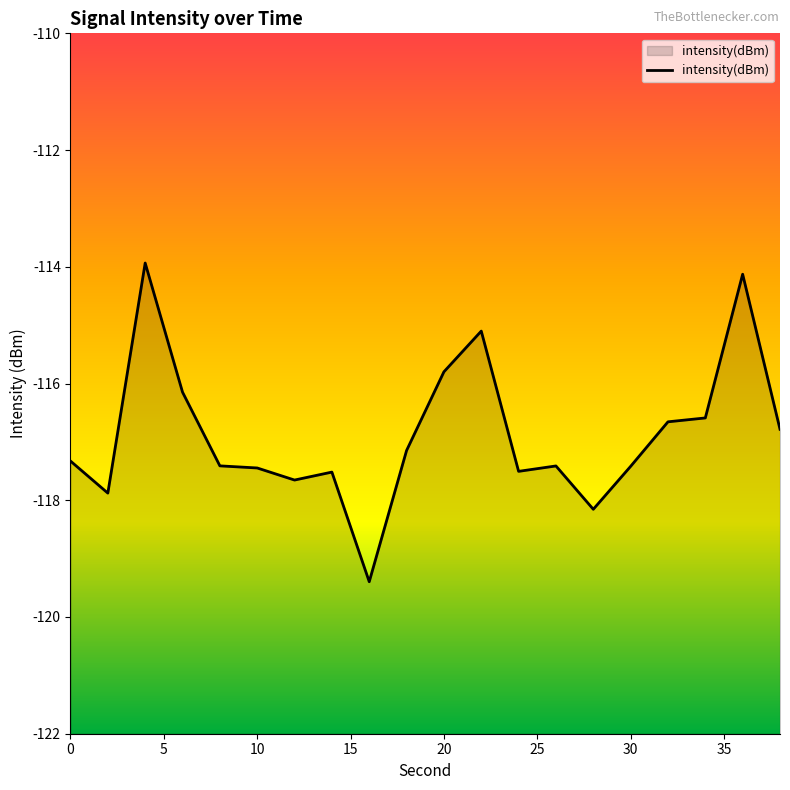

Rank the categories by value from lowest to highest.

16, 28, 2, 12, 14, 24, 10, 30, 26, 8, 0, 18, 38, 32, 34, 6, 20, 22, 36, 4